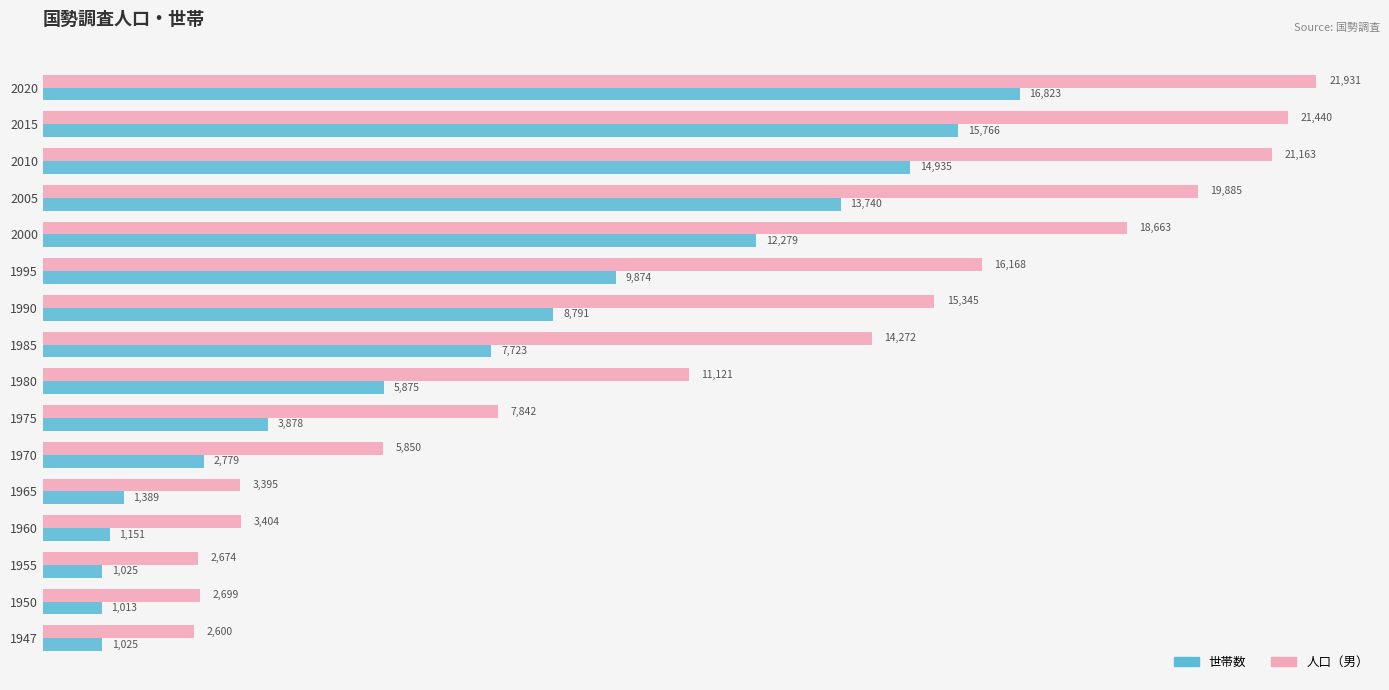

At which label is 人口（男） closest to 12265?

1980